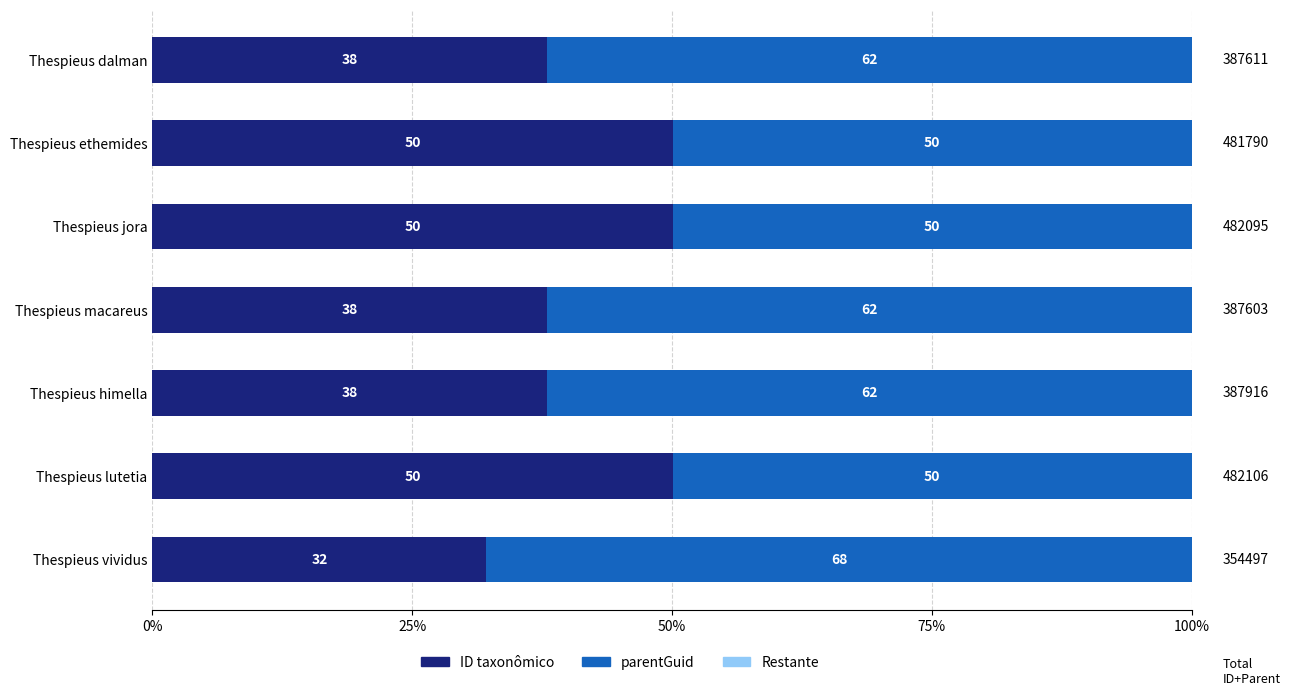

What is the lowest value of the ID taxonômico series?

32.1